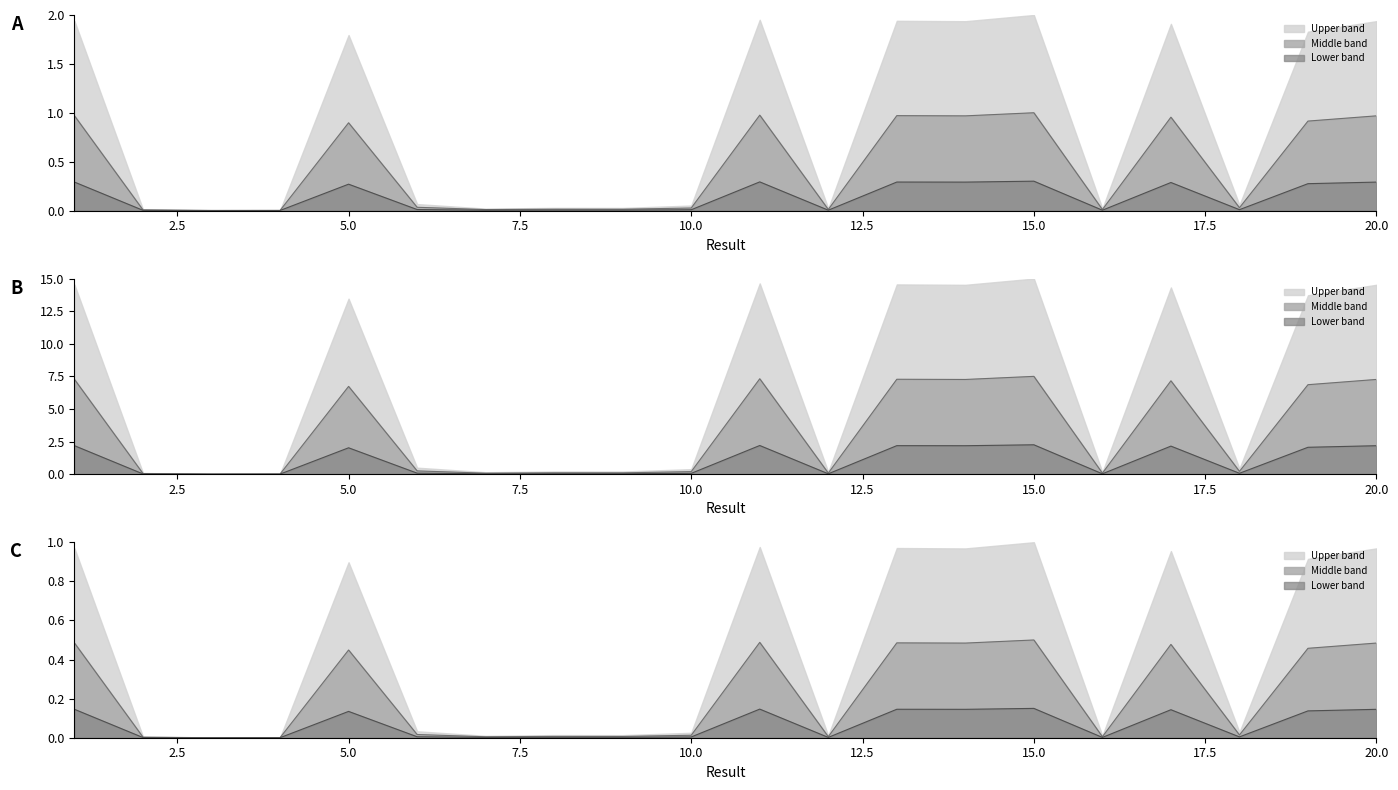

What is the difference between the second highest and second lowest values in the Key lower series?

0.3